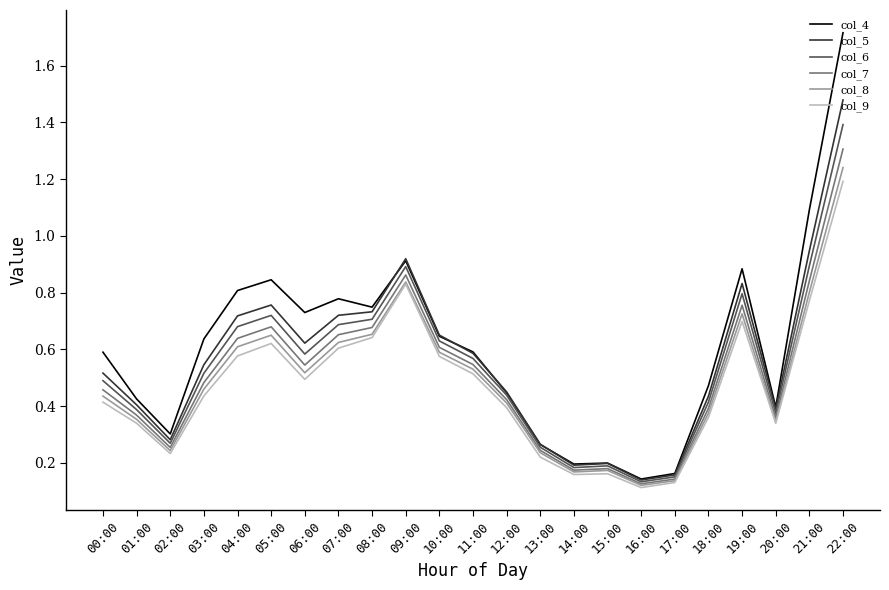

Rank the series at 04:00 from highest to lowest value.

col_4, col_5, col_6, col_7, col_8, col_9